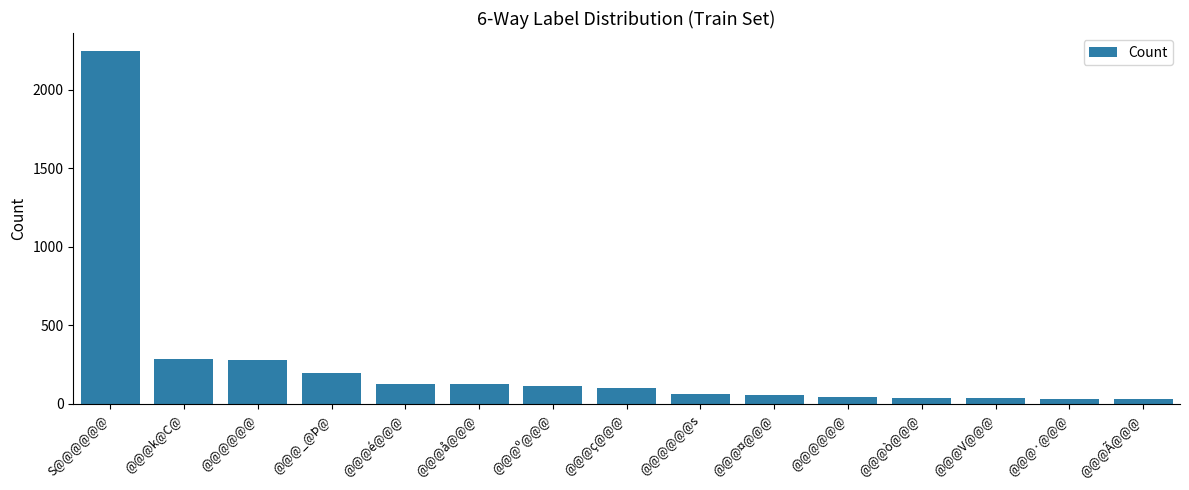

What is the sum of the values at @@@@@@ and @@@@@@s?

347